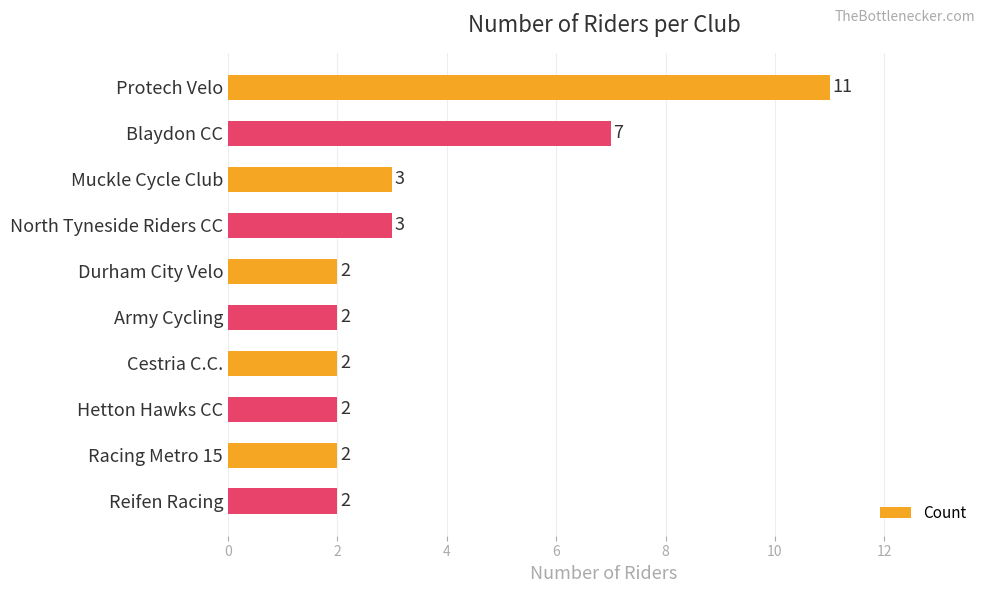

What is the greatest value displayed?

11